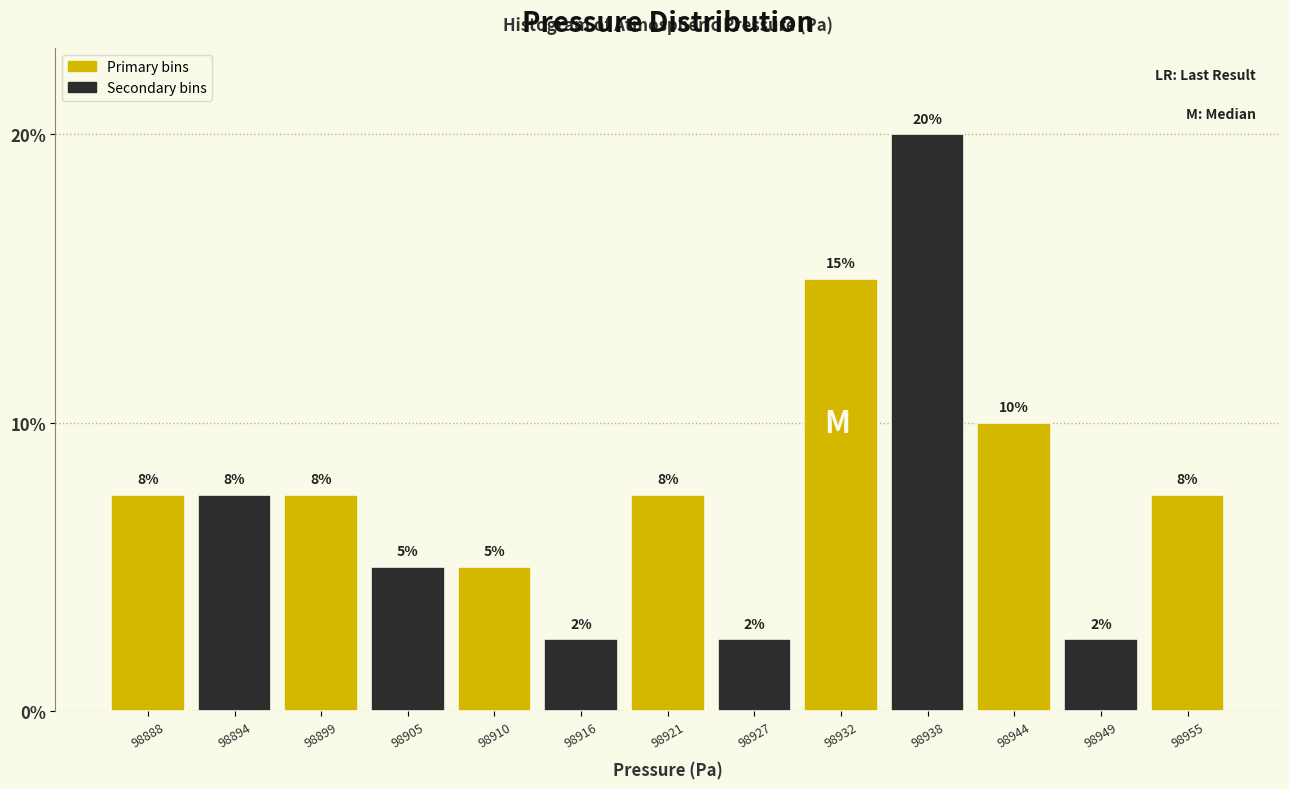

Does the chart contain any negative values?

No